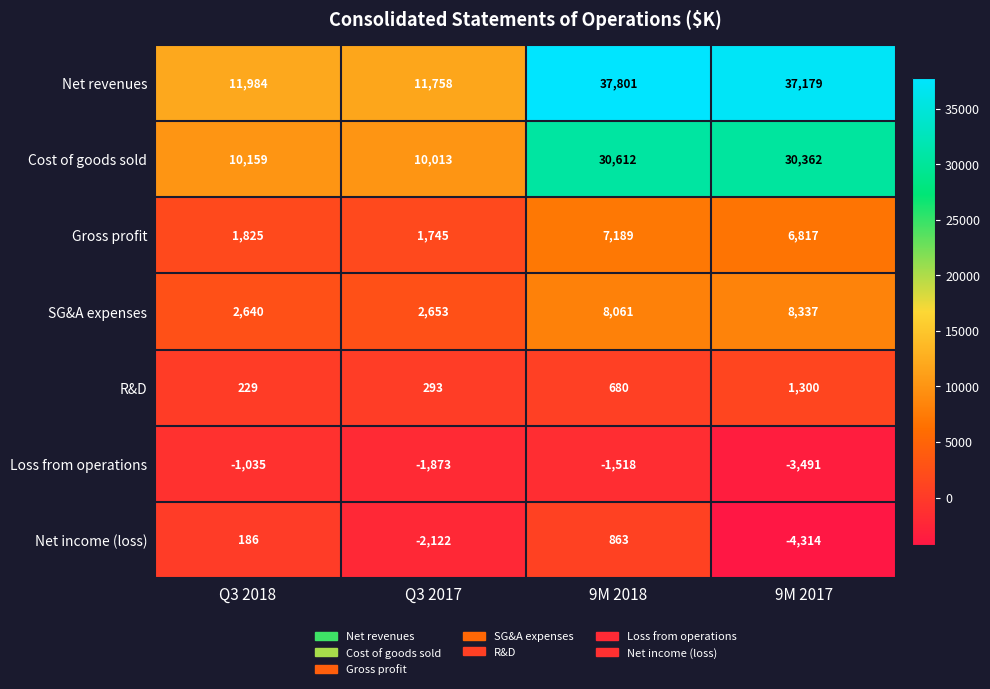

Where is Cost of goods sold nearest to the value 20312?

9M 2017